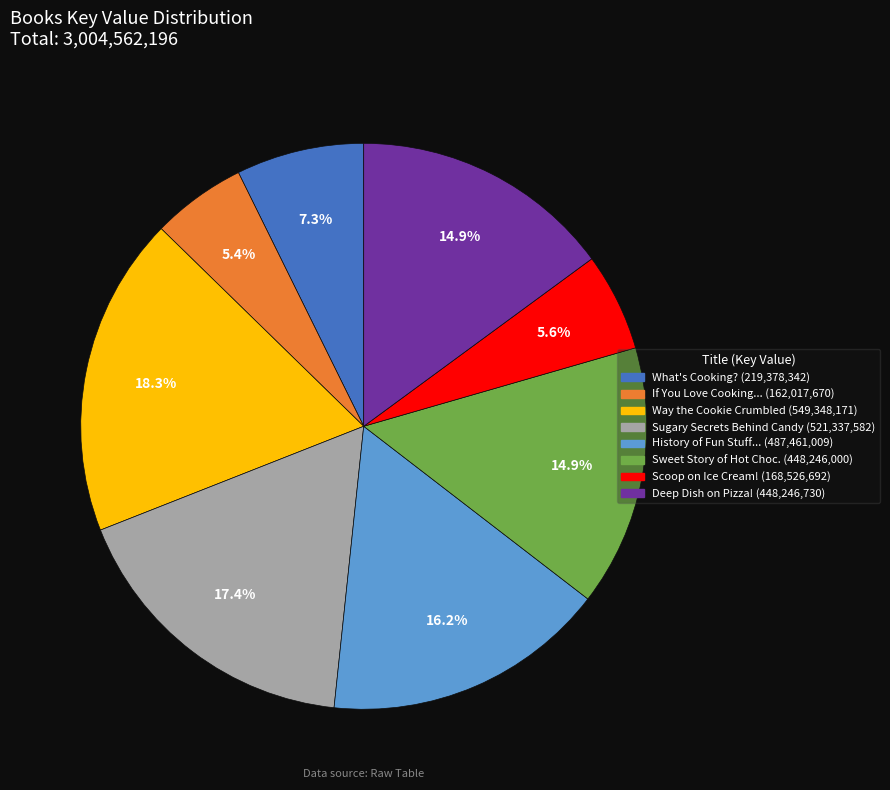

Is there a majority slice in this chart?

No